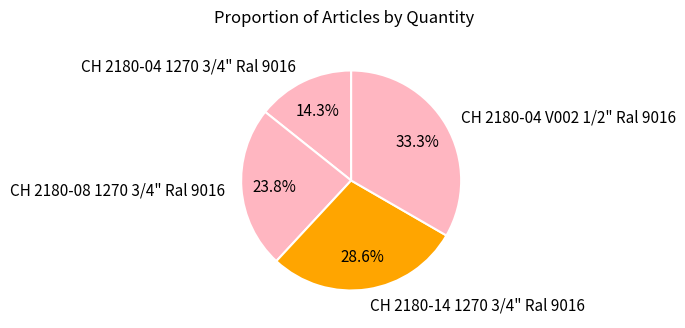

Rank the categories by value from highest to lowest.

CH 2180-04 V002 1/2" Ral 9016, CH 2180-14 1270 3/4" Ral 9016, CH 2180-08 1270 3/4" Ral 9016, CH 2180-04 1270 3/4" Ral 9016